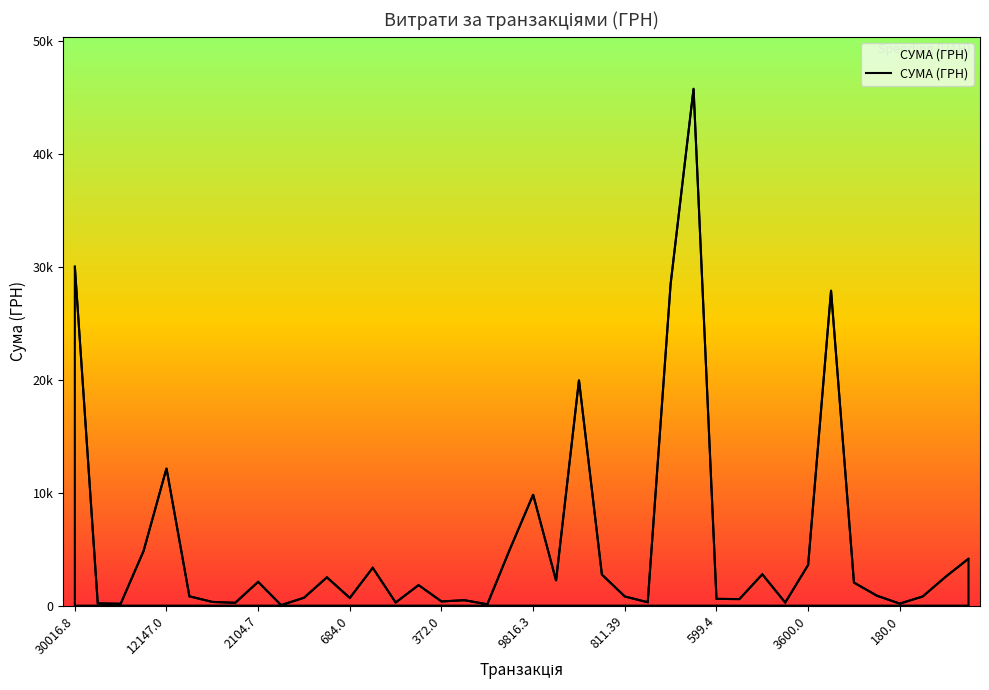

What is the label of the 26th point from the left?

25